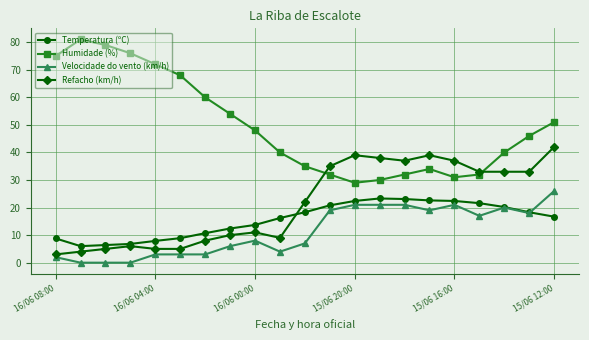

How many lines are shown in the chart?

4